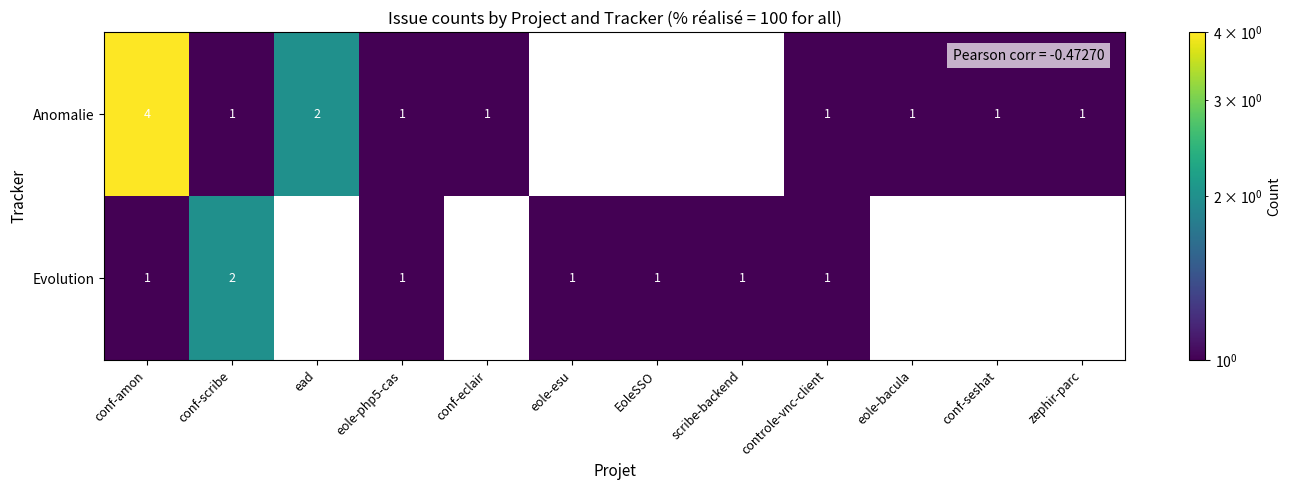

The value of Anomalie at conf-scribe is 1. True or false?

True